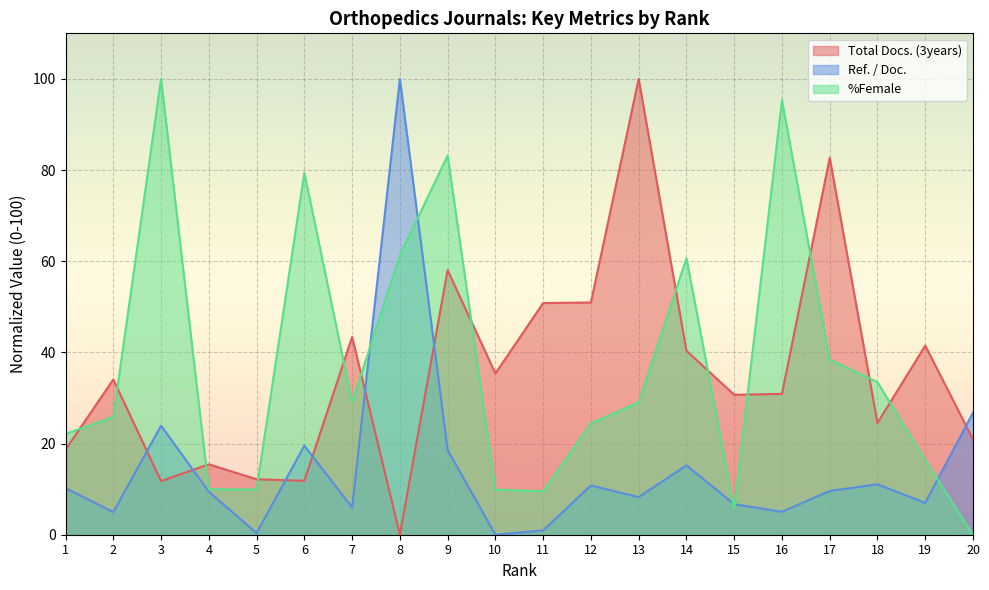

What is the difference between the %Female values at 10 and 6?

69.5